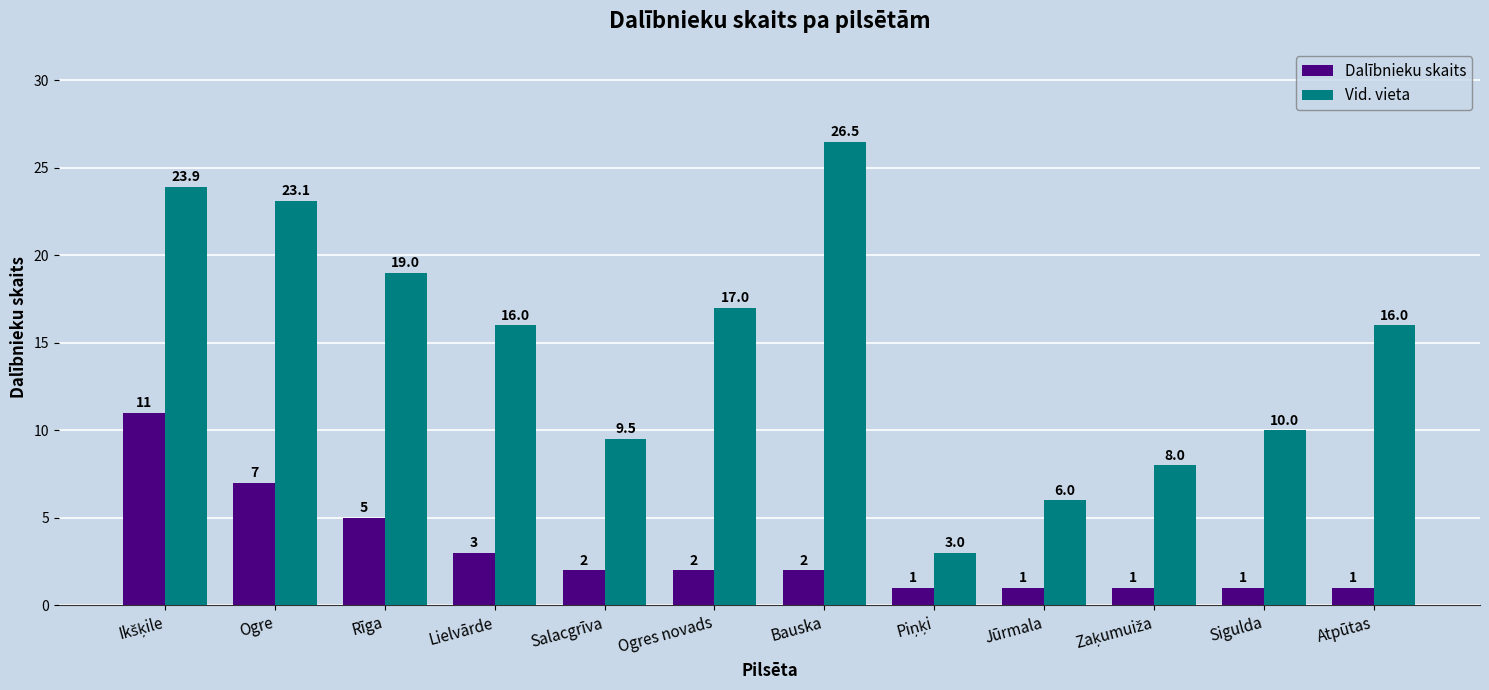

What is the difference between the second highest and minimum values in the Dalībnieku skaits series?

6.0